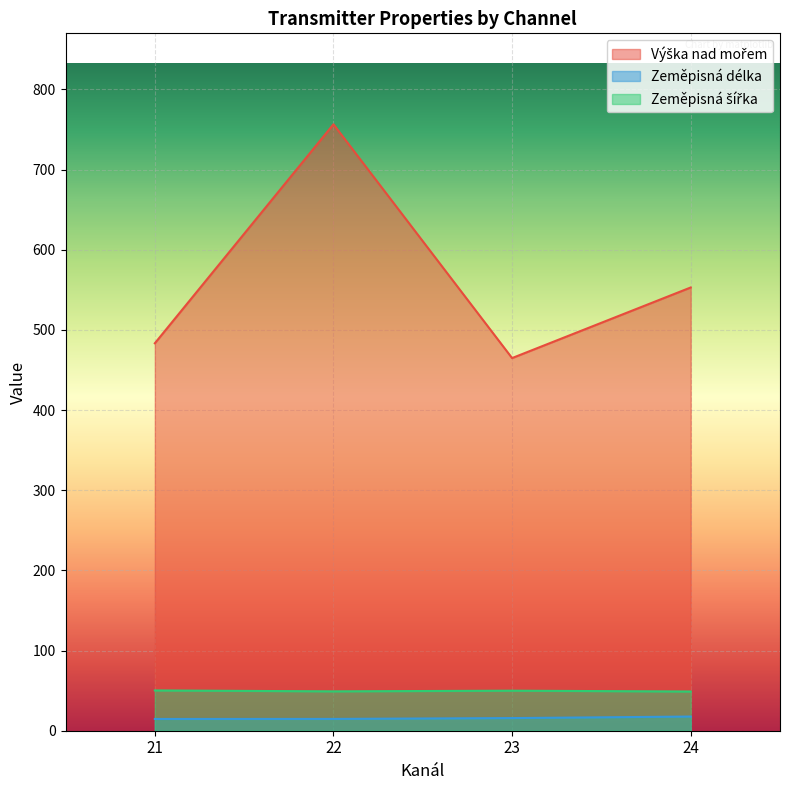

What is the highest value of the Zeměpisná délka series?

17.7